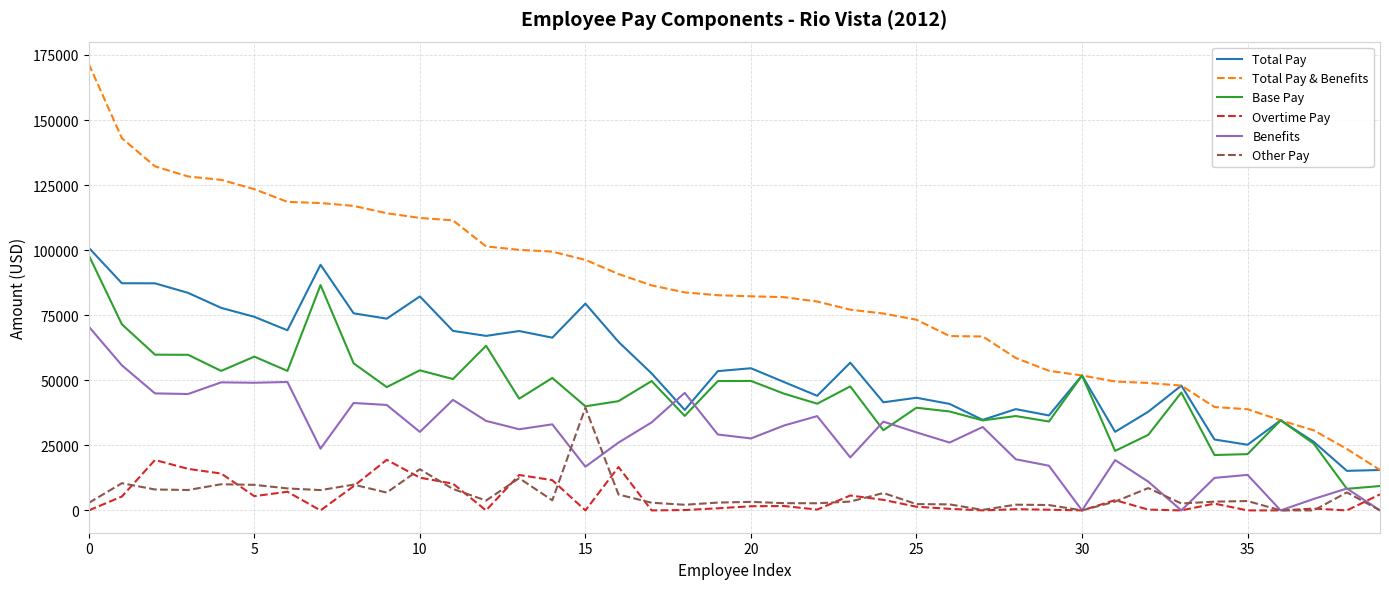

True or false: Overtime Pay and Total Pay cross at least once.

False